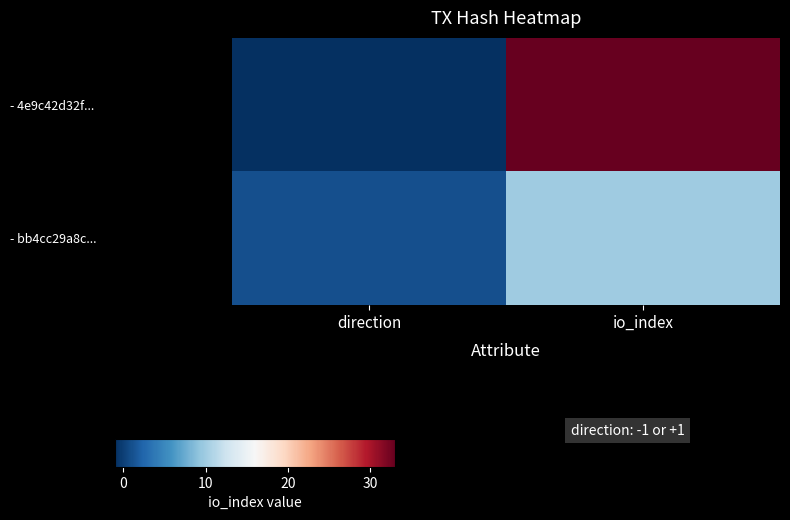

At io_index, list the series in order from largest to smallest.

- 4e9c42d32f..., - bb4cc29a8c...